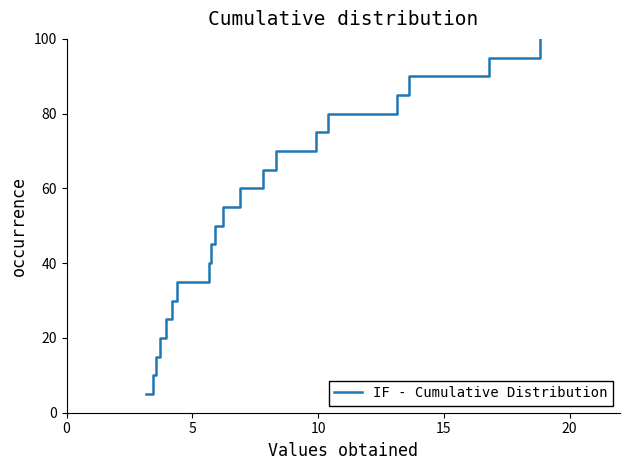

What is the greatest value displayed?

100.0